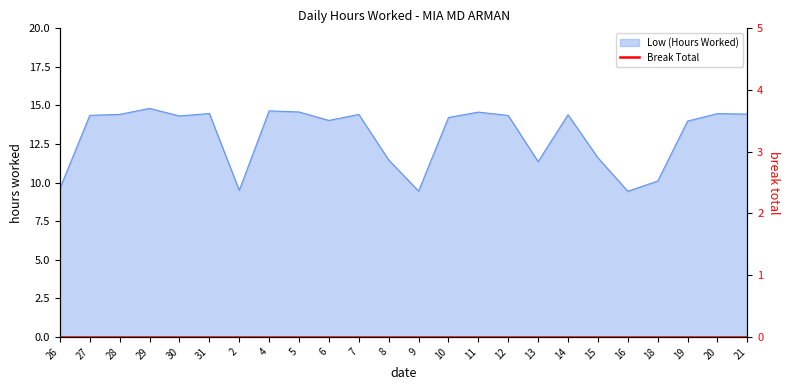

At which category does the data reach its first local peak?

29